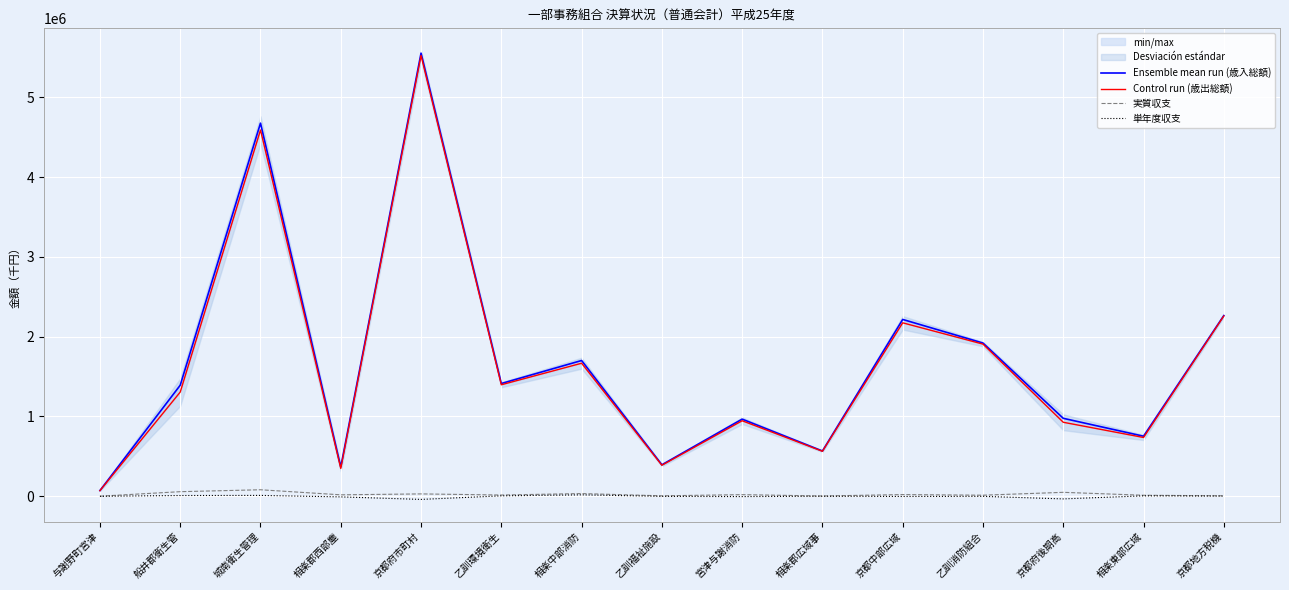

What is the difference between the highest and lowest values at 乙訓福祉施設?

395746